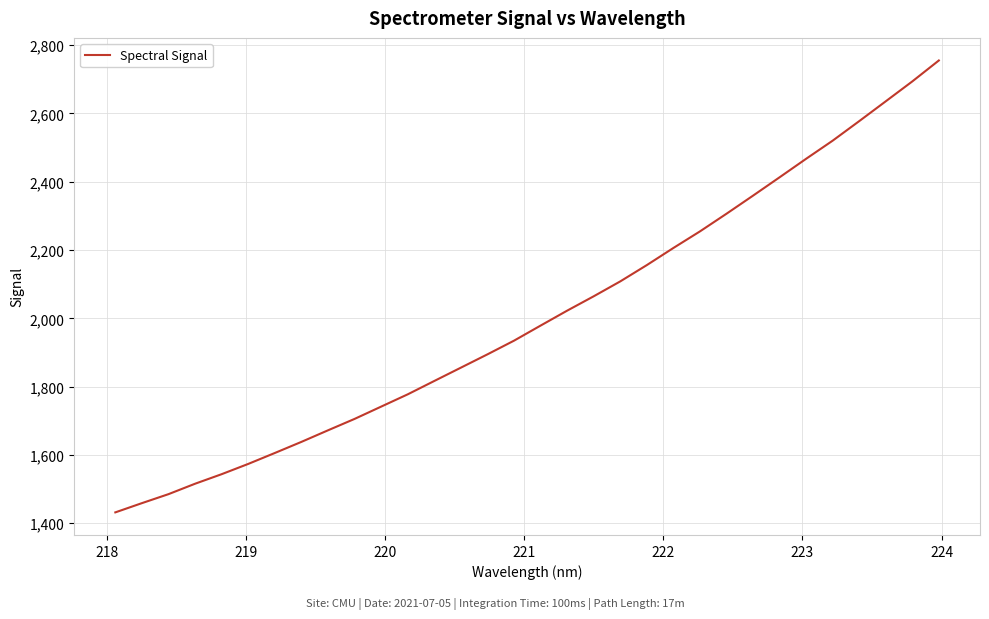

How many lines are shown in the chart?

1